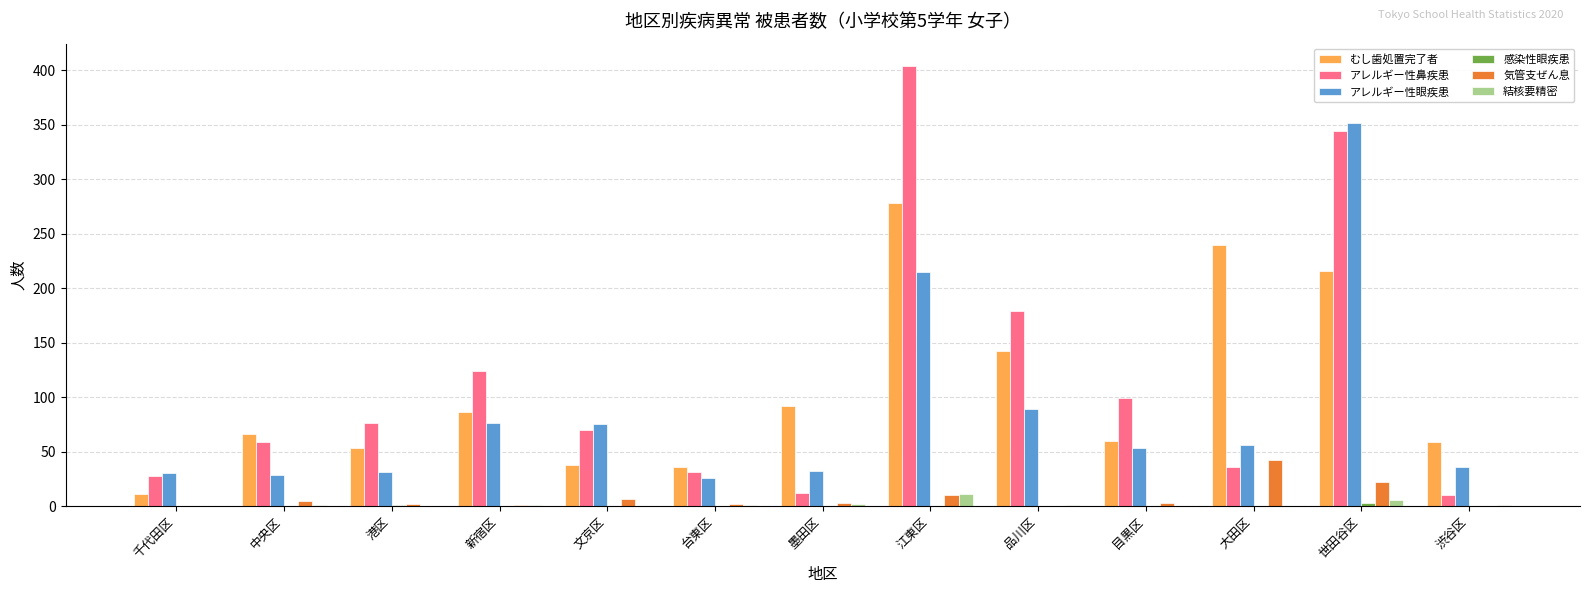

What is the sum of all 気管支ぜん息 values?

97